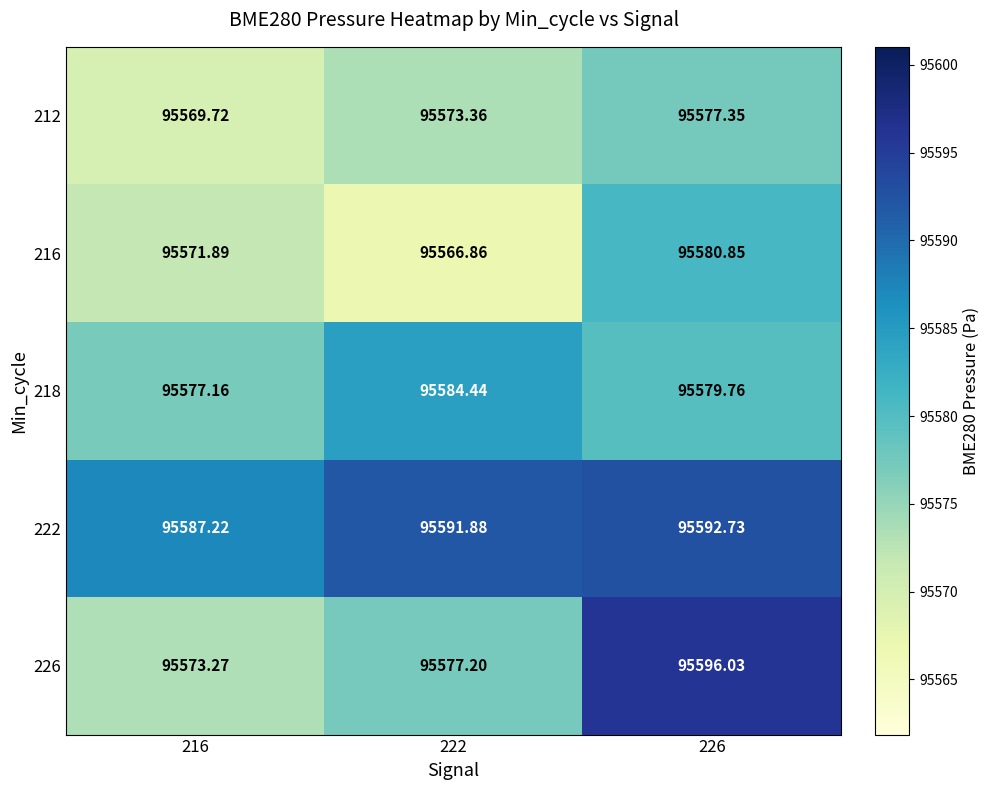

Count the number of categories in the chart.

3